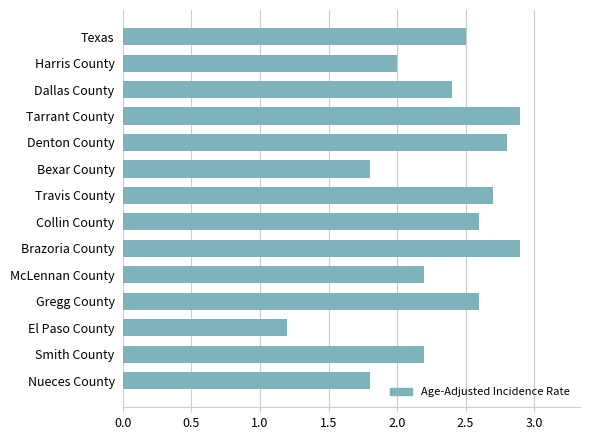

Reading top to bottom, extract all data points from this chart.

Texas=2.5	Harris County=2.0	Dallas County=2.4	Tarrant County=2.9	Denton County=2.8	Bexar County=1.8	Travis County=2.7	Collin County=2.6	Brazoria County=2.9	McLennan County=2.2	Gregg County=2.6	El Paso County=1.2	Smith County=2.2	Nueces County=1.8